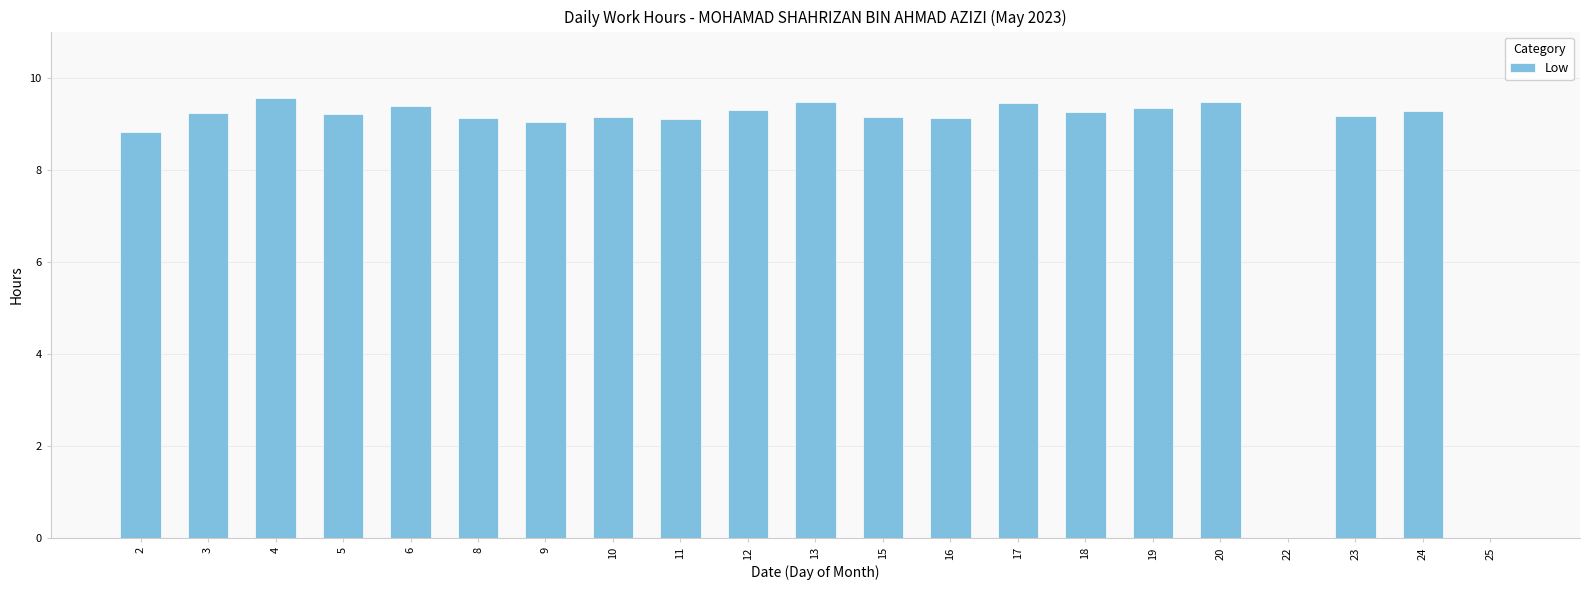

What is the greatest value displayed?

9.6